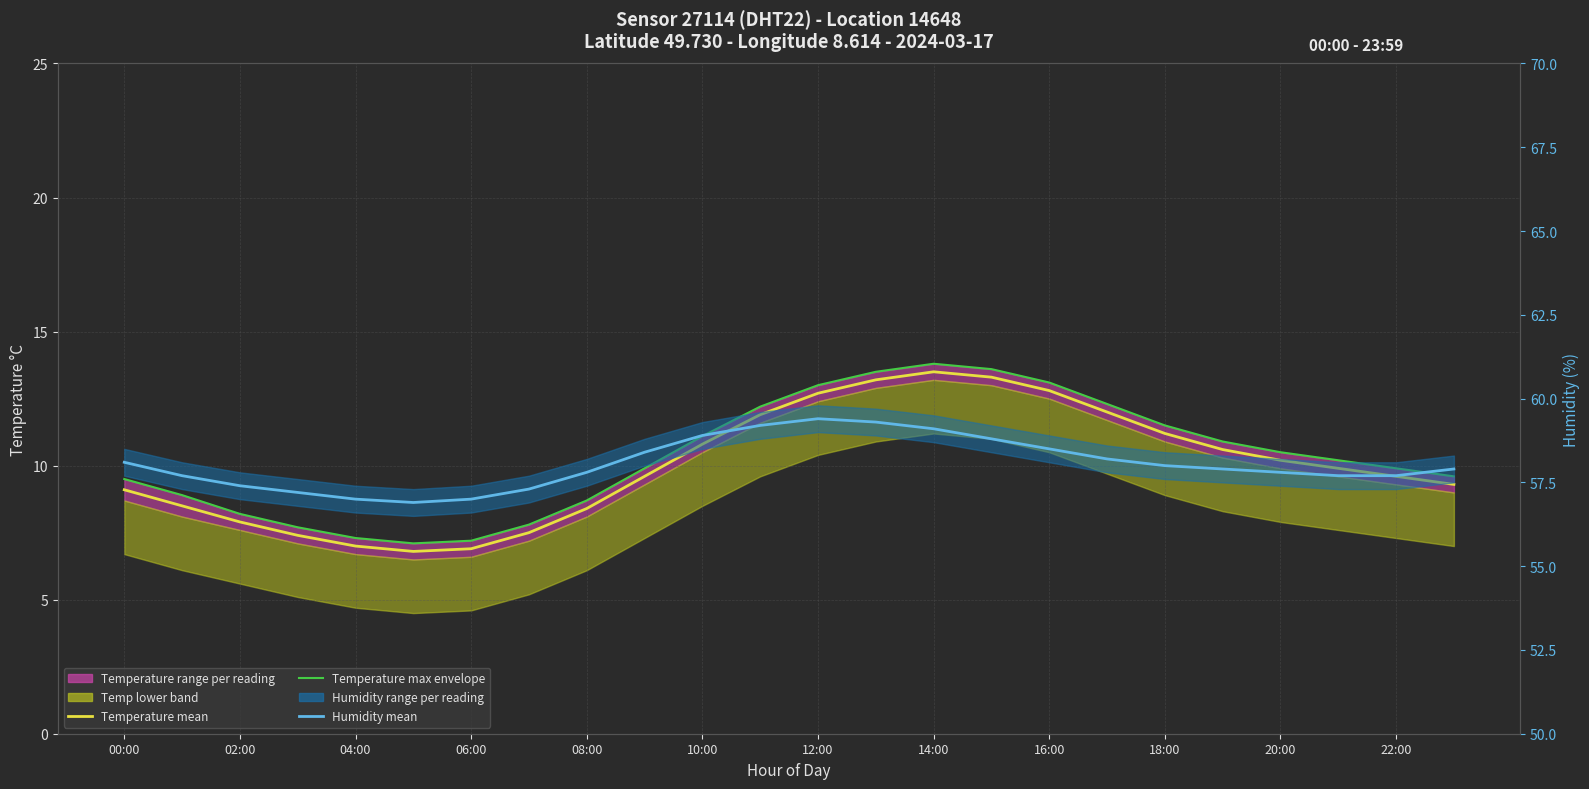

Rank the series by their maximum value, from lowest to highest.

Temperature mean, Temperature max envelope, Humidity mean